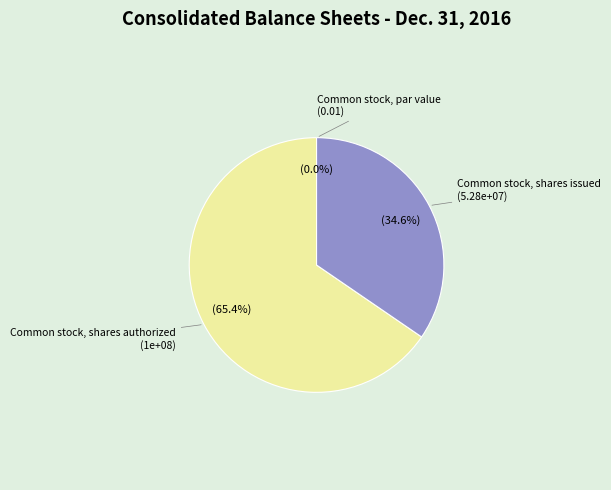

Do Common stock, par value and Common stock, shares authorized together represent more than half of the pie?

Yes